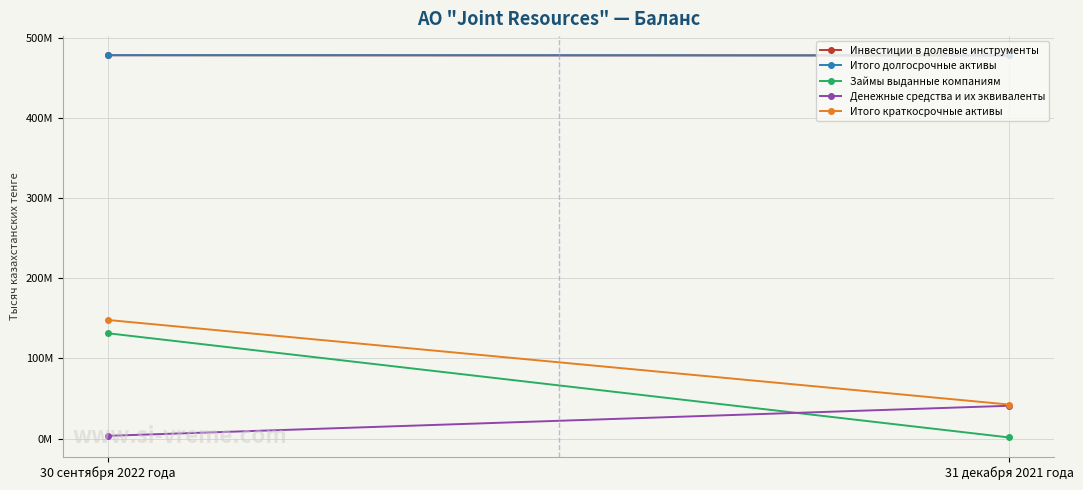

What is the label of the 2nd point from the right?

30 сентября 2022 года